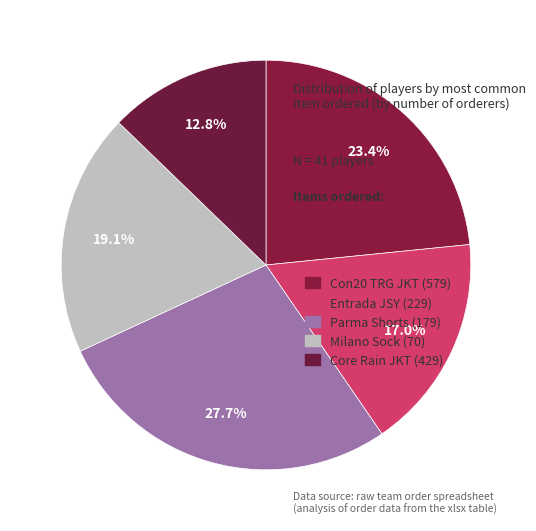

Rank the categories by value from lowest to highest.

Core Rain JKT (429), Entrada JSY (229), Milano Sock (70), Con20 TRG JKT (579), Parma Shorts (179)